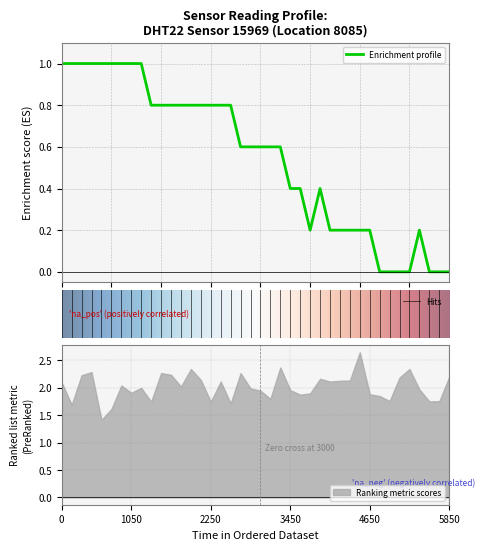

What is the highest value of the Enrichment profile series?

1.0